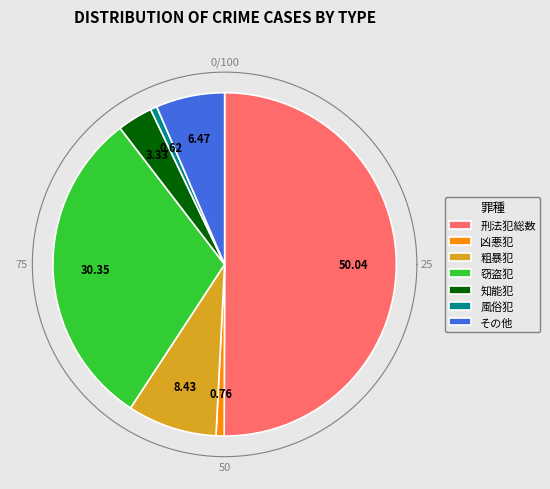

Which slice is the largest?

刑法犯総数